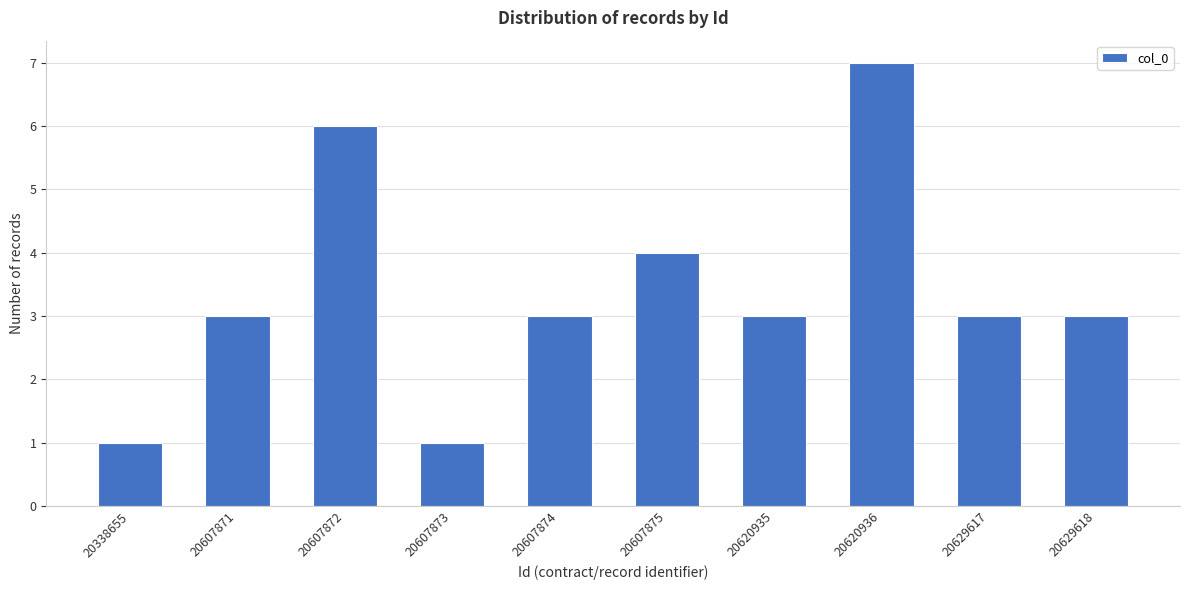

Reading left to right, transcribe all the data shown in this chart.

20338655=1	20607871=3	20607872=6	20607873=1	20607874=3	20607875=4	20620935=3	20620936=7	20629617=3	20629618=3